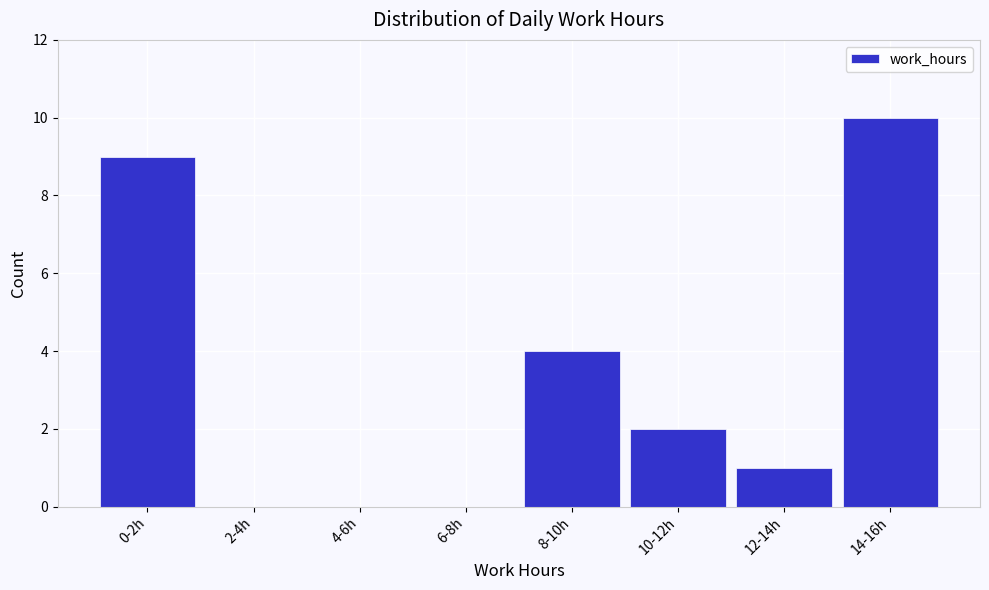

Reading right to left, list all the values displayed in this chart.

14-16h=10	12-14h=1	10-12h=2	8-10h=4	6-8h=0	4-6h=0	2-4h=0	0-2h=9